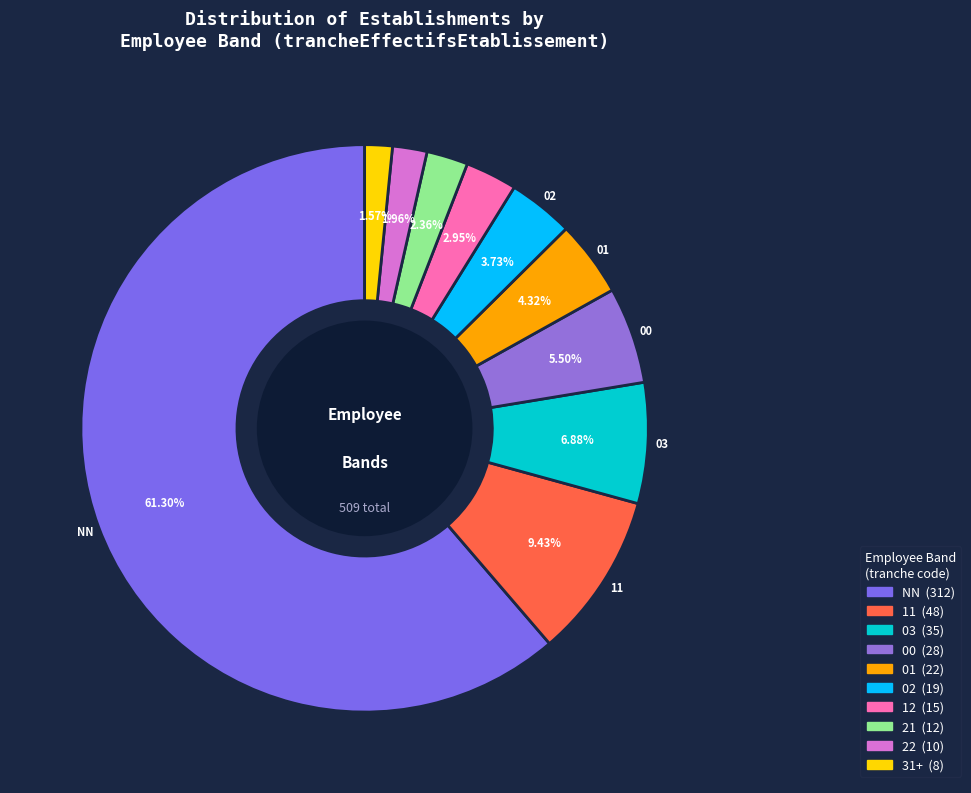

Count the number of slices in the pie.

10